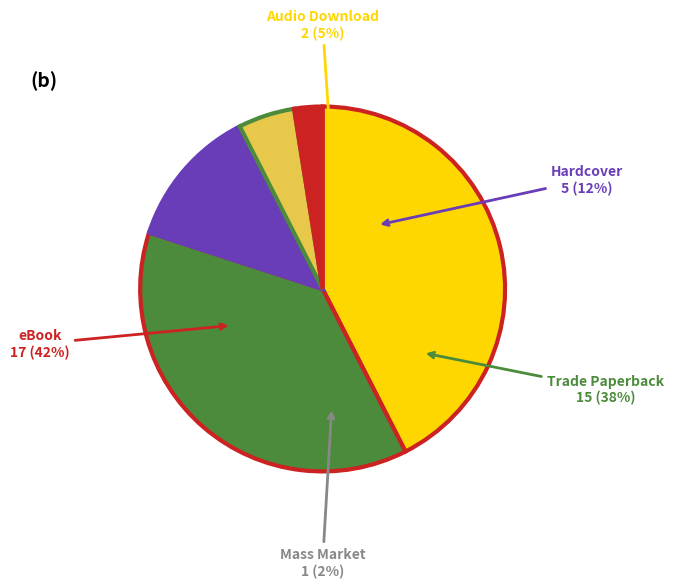

Which has a higher value, eBook or Trade Paperback?

eBook